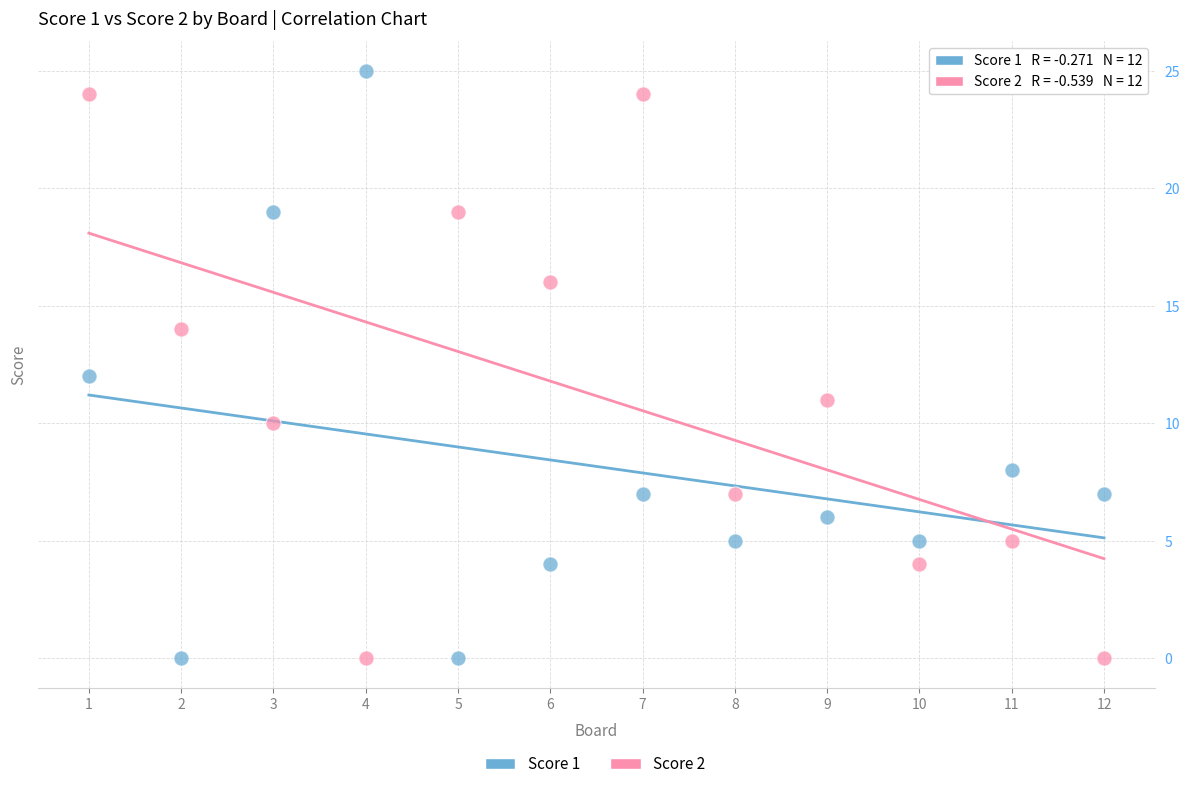

Across all data points, what is the range of X values (max minus min)?

11